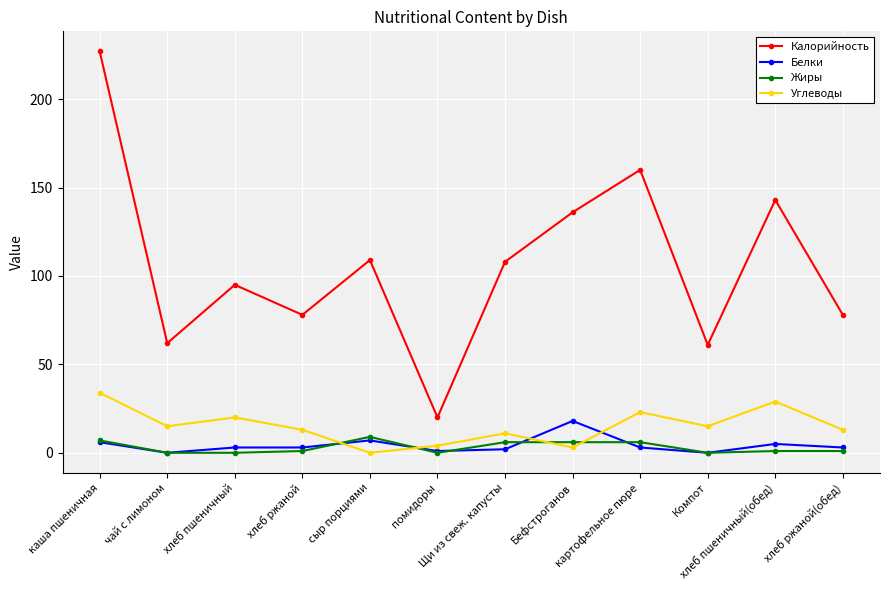

What is the difference between the Белки values at хлеб ржаной and сыр порциями?

4